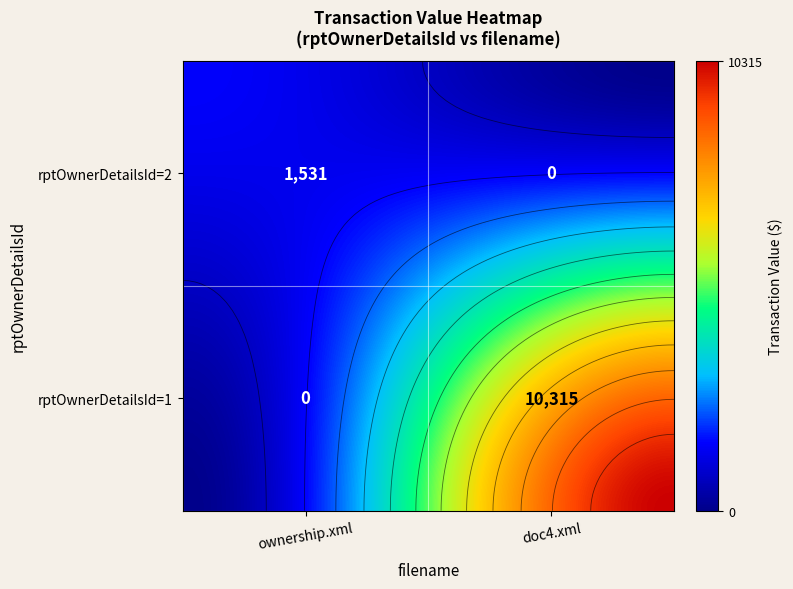

What is the total value across all series at 1?

10315